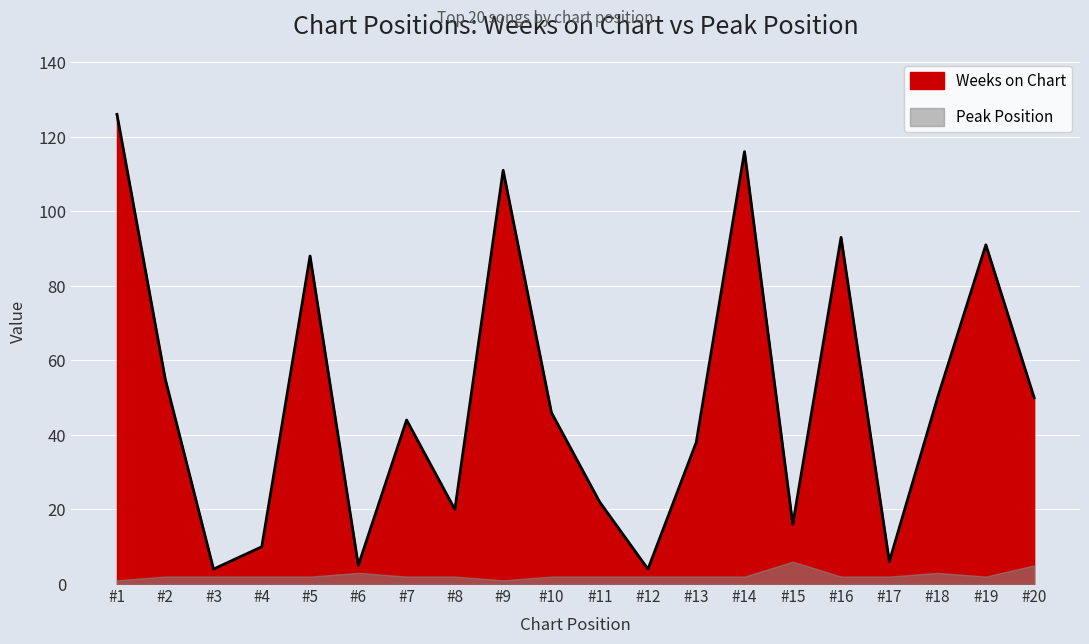

Where is the first local maximum?

#5